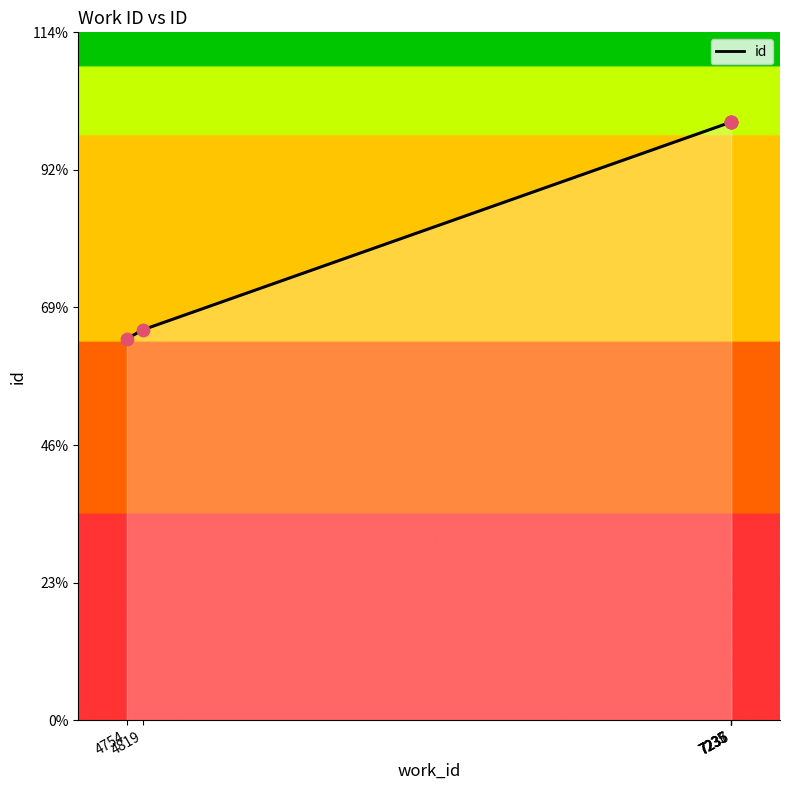

Which has a higher value, 7235 or 4754?

7235